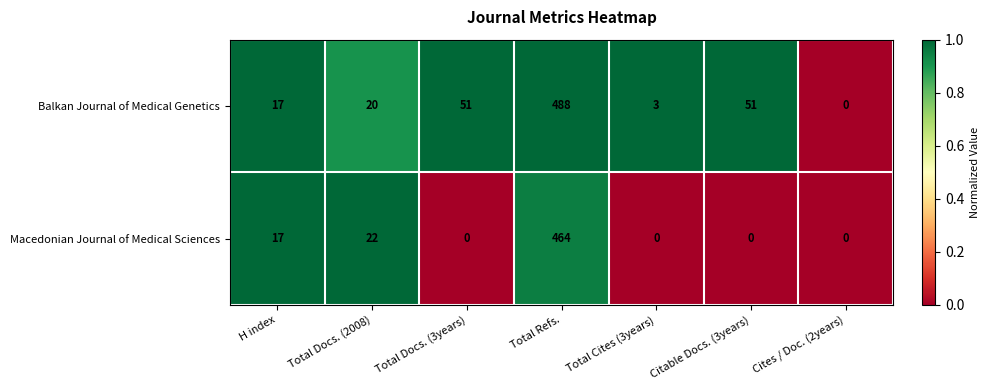

Is the value of Macedonian Journal of Medical Sciences at Citable Docs. (3years) greater than the value of Balkan Journal of Medical Genetics at Citable Docs. (3years)?

No